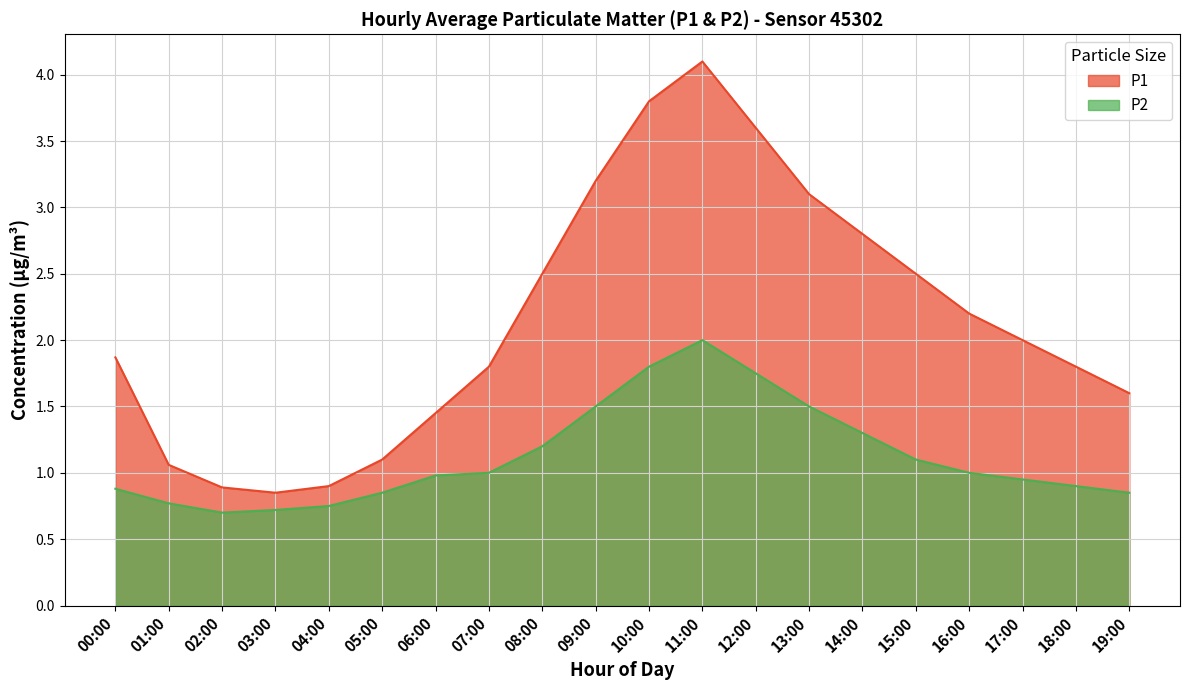

Between 18:00 and 03:00, which is larger?

18:00